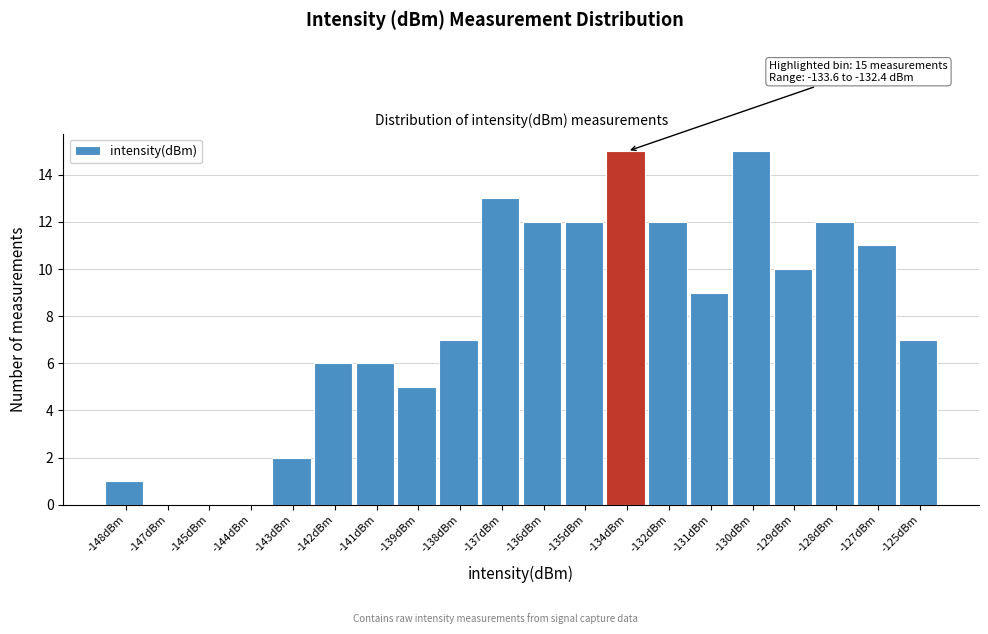

Reading left to right, extract all data points from this chart.

-148dBm=1	-147dBm=0	-145dBm=0	-144dBm=0	-143dBm=2	-142dBm=6	-141dBm=6	-139dBm=5	-138dBm=7	-137dBm=13	-136dBm=12	-135dBm=12	-134dBm=15	-132dBm=12	-131dBm=9	-130dBm=15	-129dBm=10	-128dBm=12	-127dBm=11	-125dBm=7